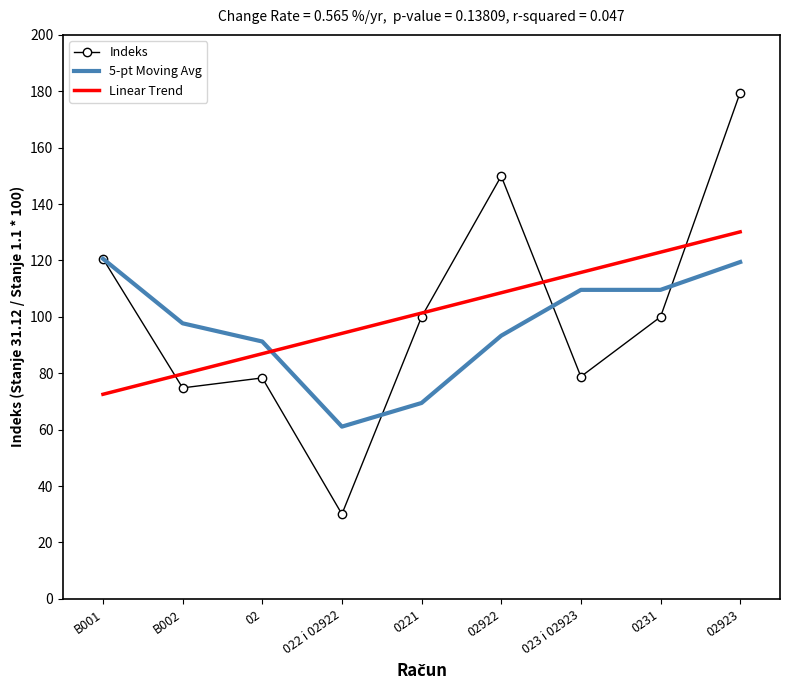

What is the spread (max minus min) of values at 02922?

56.6